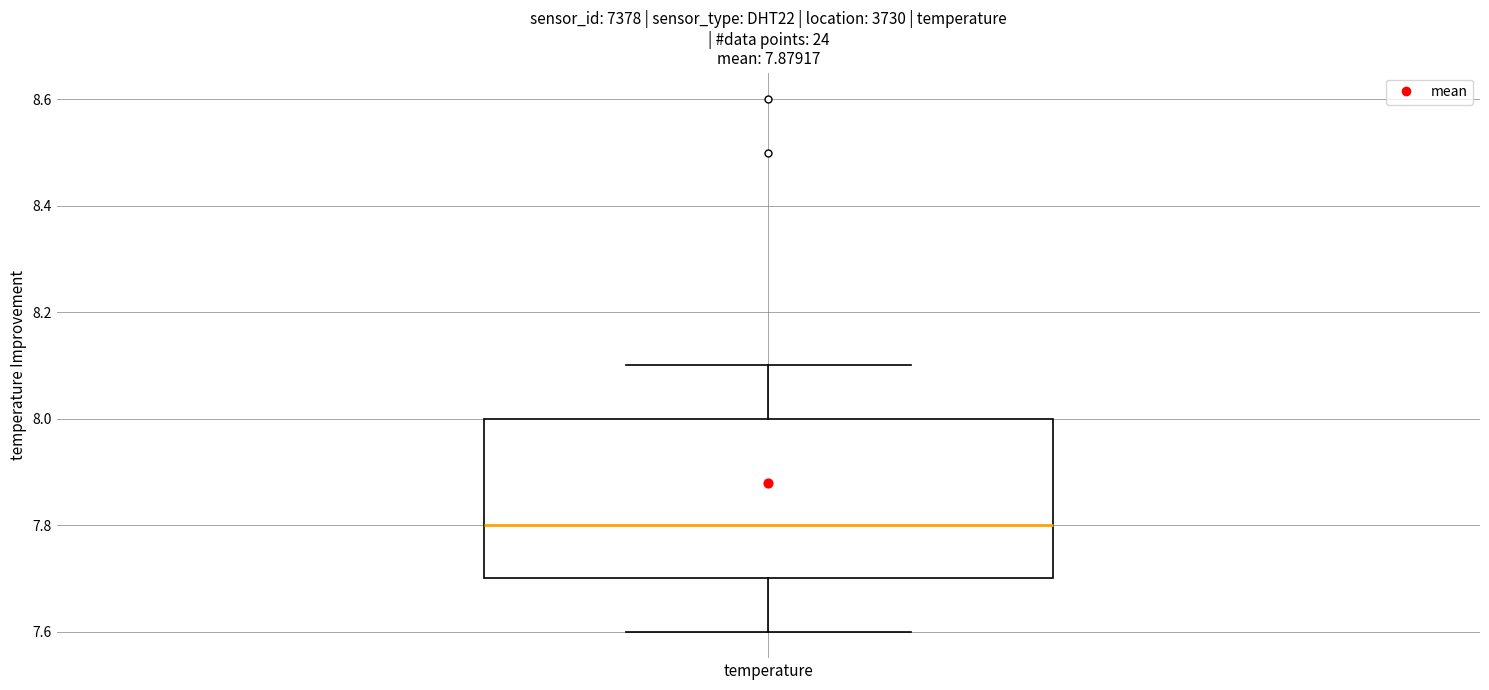

Where does the median line of the box for temperature sit on the y-axis? The values are not printed on the chart, so give them approximately, as read against the axis.

7.8